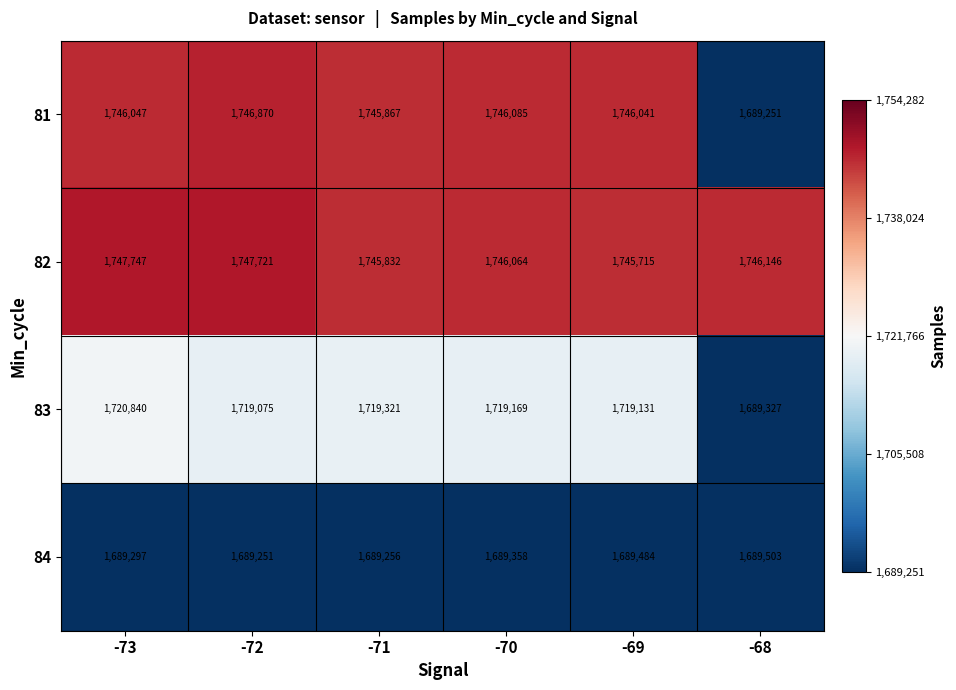

The value of 84 at -69 is 1689484. True or false?

True